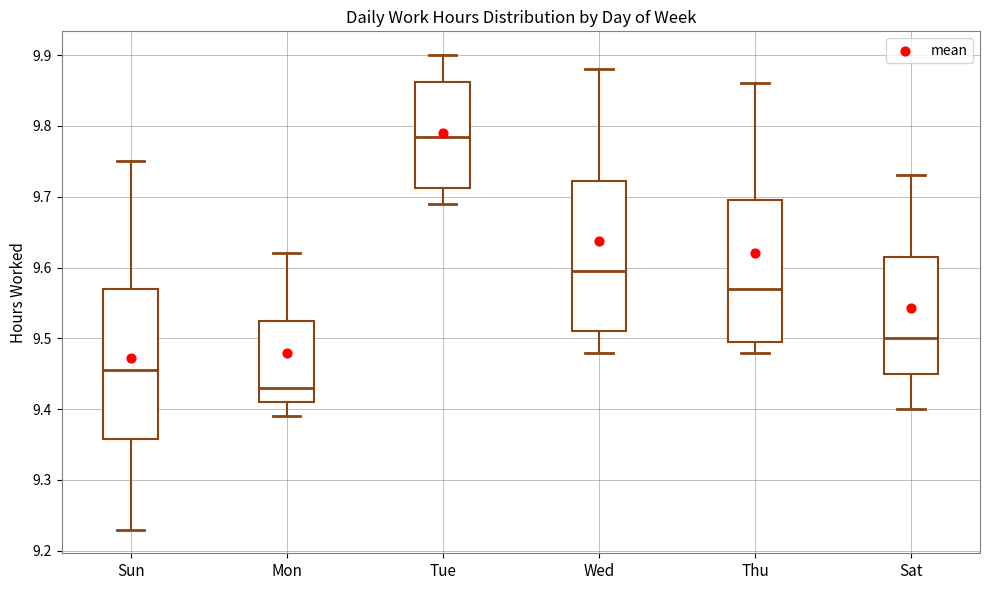

Which box has the lowest median line?

Mon